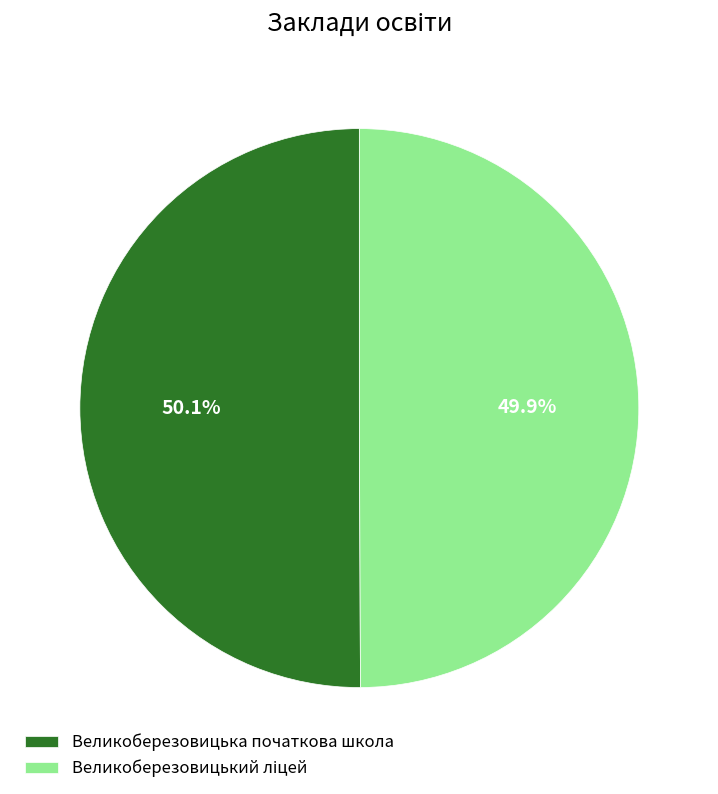

Is there any slice that represents more than half of the pie?

Yes